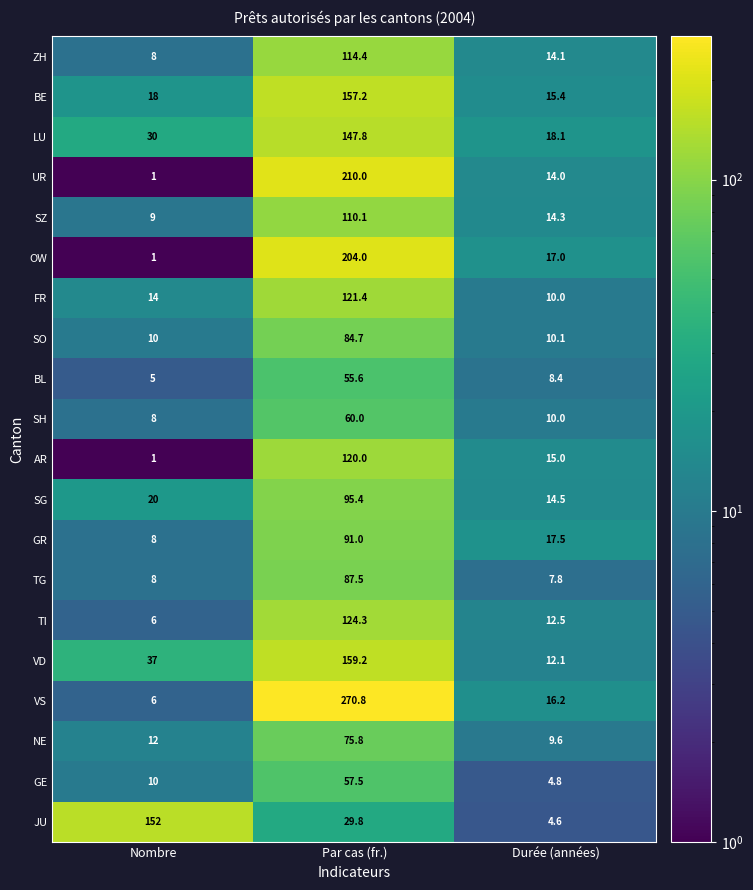

What is the total value across all series at Durée (années)?

246.0